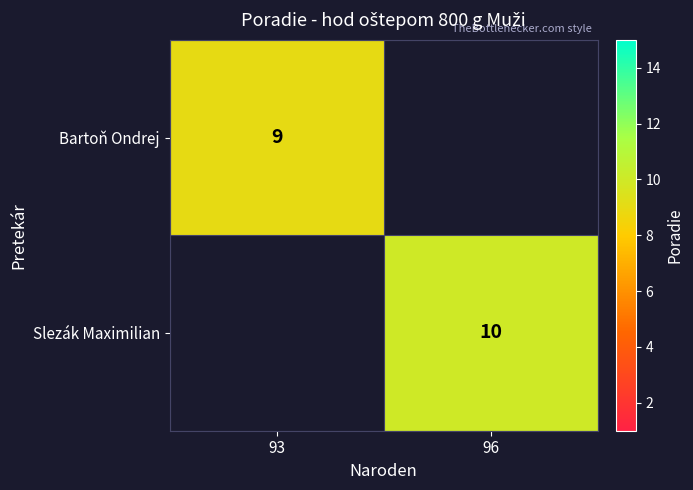

How many values in Bartoň Ondrej are above zero?

1